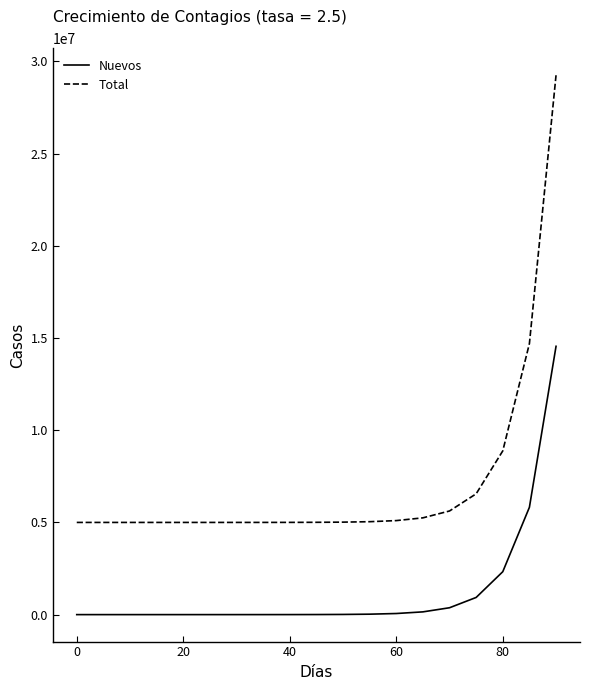

How many values in the Nuevos series are below 3814?

9